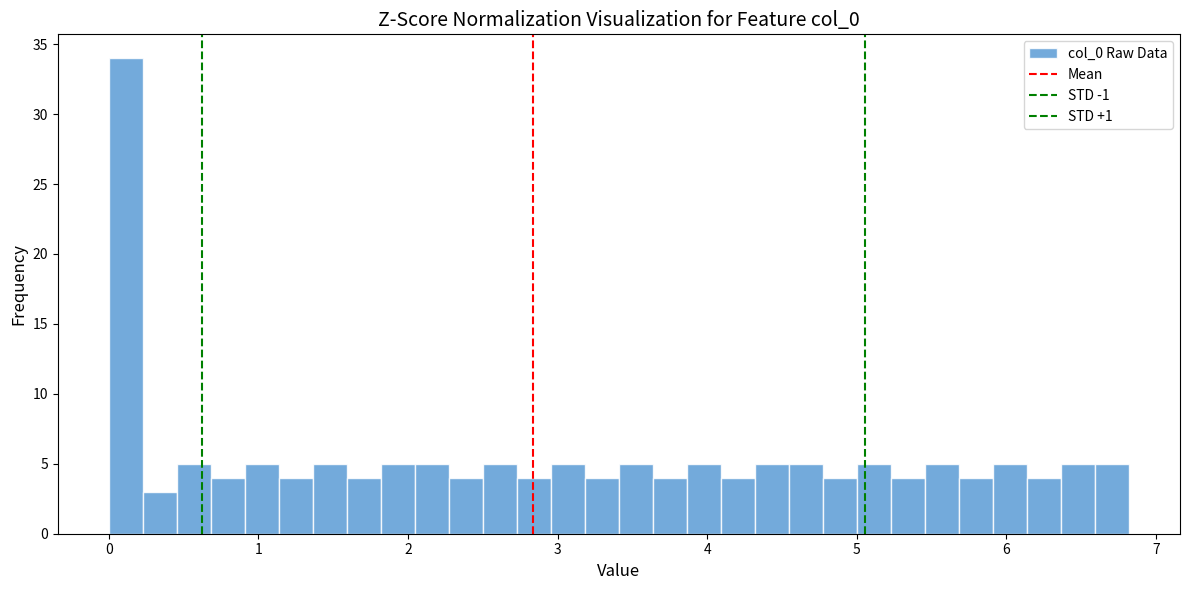

Around what value on the x-axis is the tallest bar? Give the approximate position of its centre, as read against the axis.

0.1